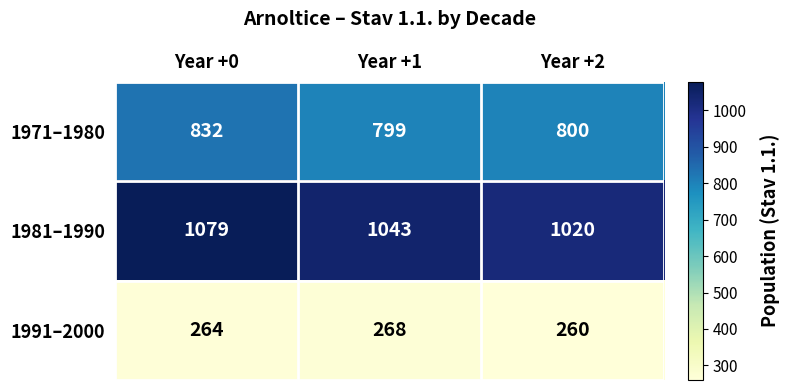

Is the value of 1991–2000 at Year +2 greater than the value of 1971–1980 at Year +1?

No